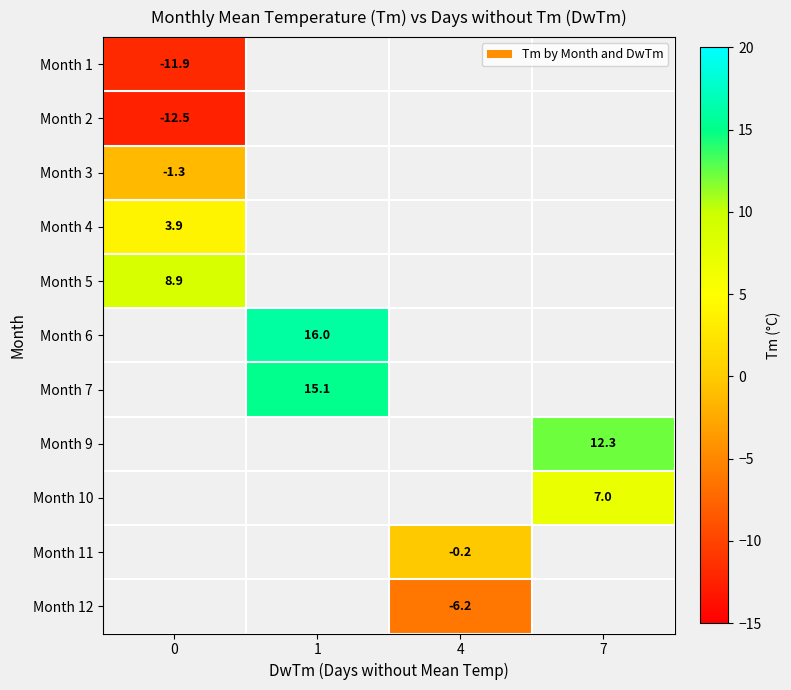

True or false: Month 1 has a value of -7.1 at 0.

False